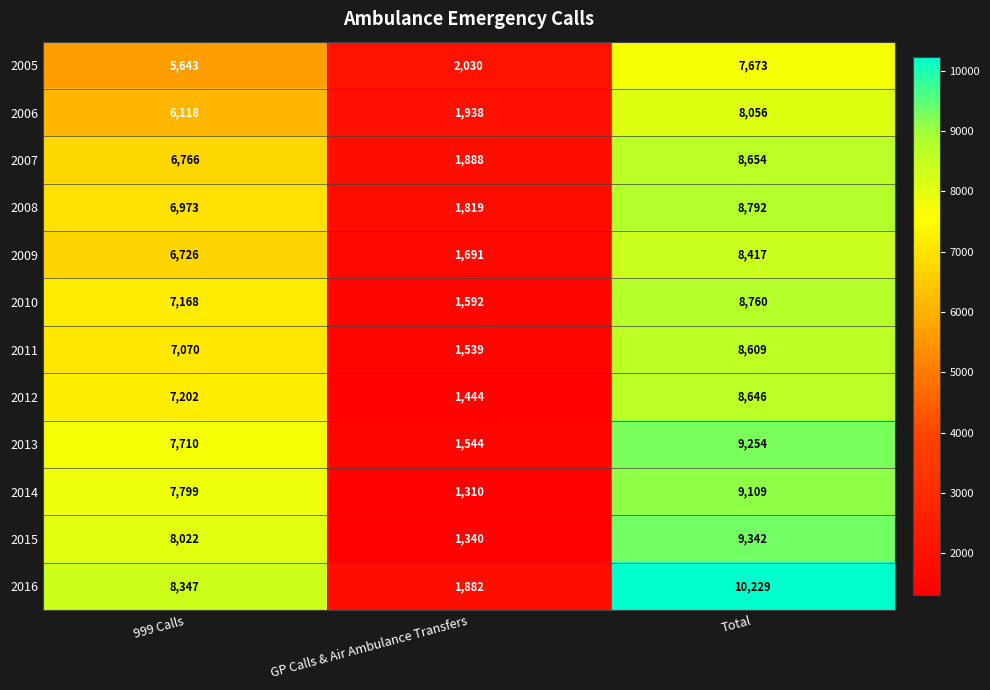

Which series has the widest spread of values?

2016